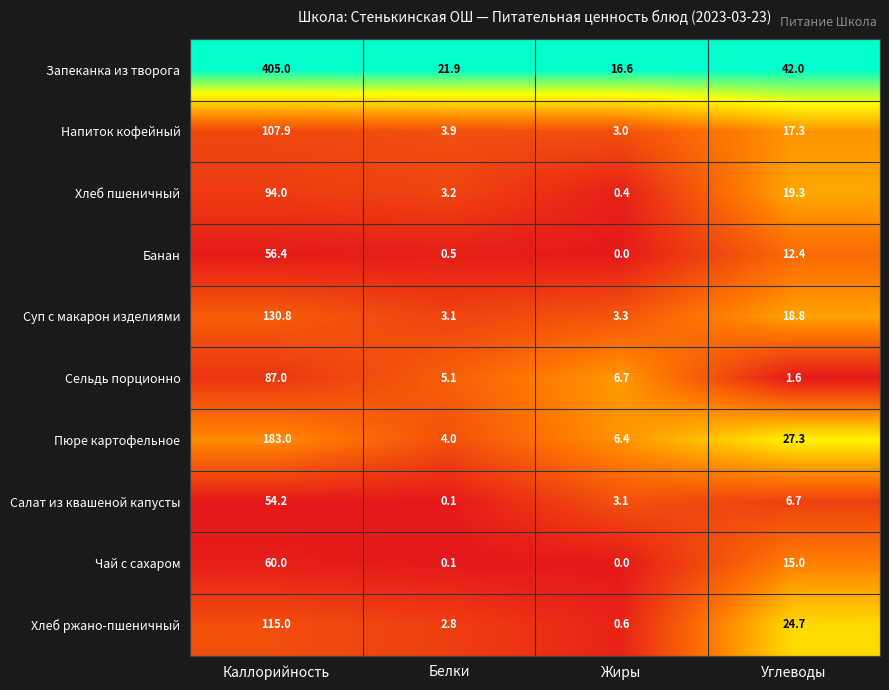

True or false: Сельдь порционно has a value of 87.0 at Каллорийность.

True